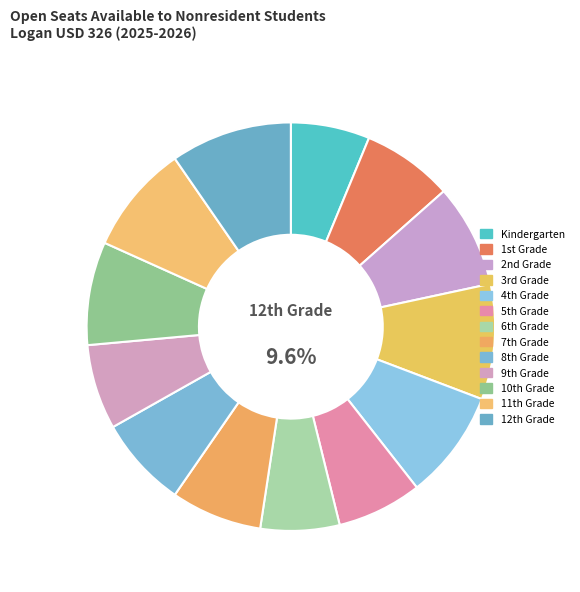

Rank the categories by value from highest to lowest.

12th Grade, 3rd Grade, 4th Grade, 11th Grade, 2nd Grade, 10th Grade, 1st Grade, 7th Grade, 8th Grade, 5th Grade, 9th Grade, Kindergarten, 6th Grade